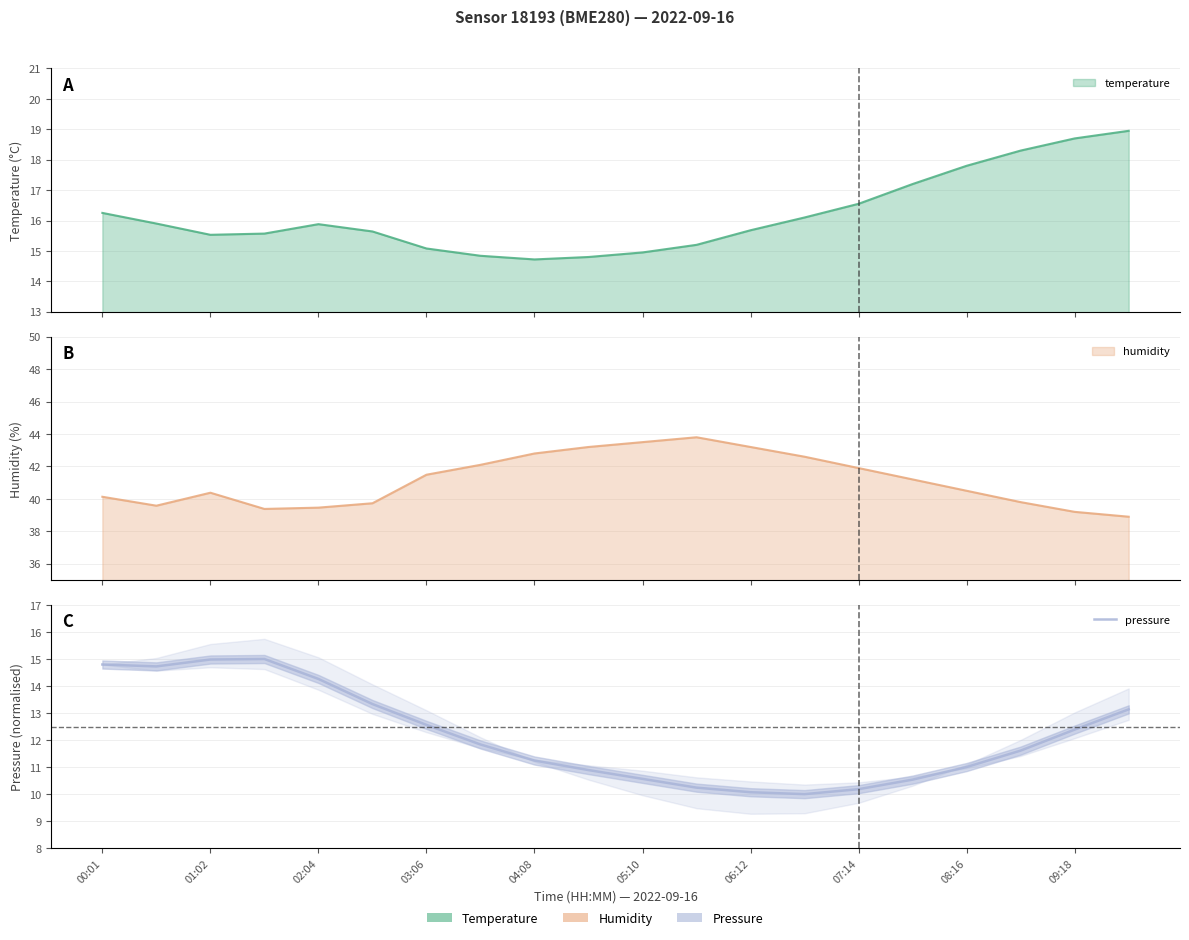

How many data points are above 11?

13